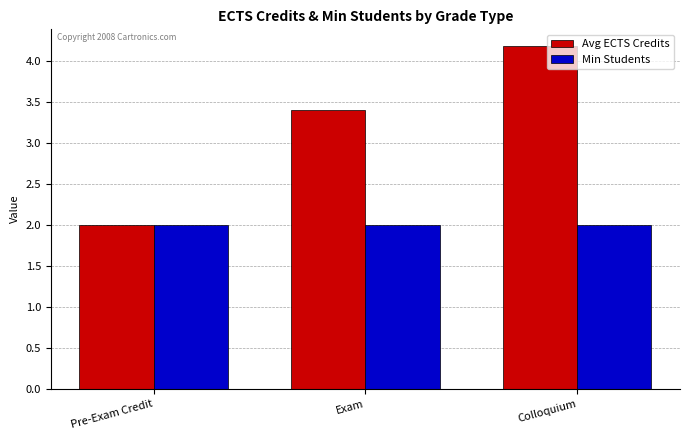

List the series in order of their overall mean, lowest first.

Min Students, Avg ECTS Credits